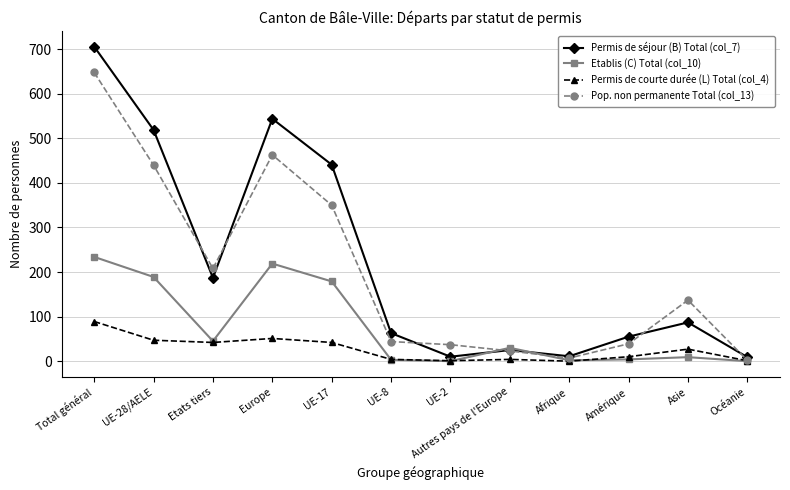

Does the chart have visible grid lines?

Yes